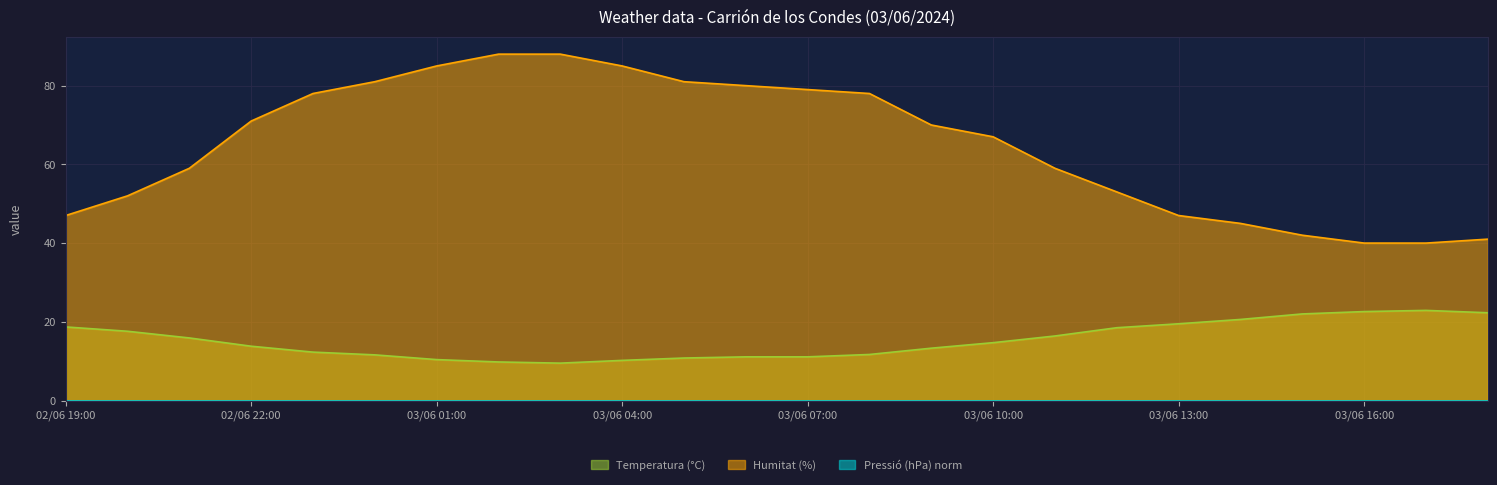

At which label is Temperatura (°C) closest to 16?

02/06 21:00